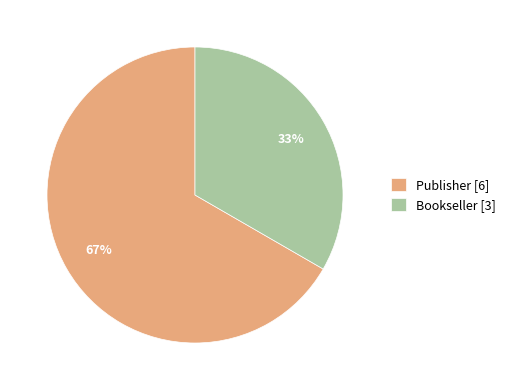

Combined, do Bookseller [3] and Publisher [6] account for over 50%?

Yes